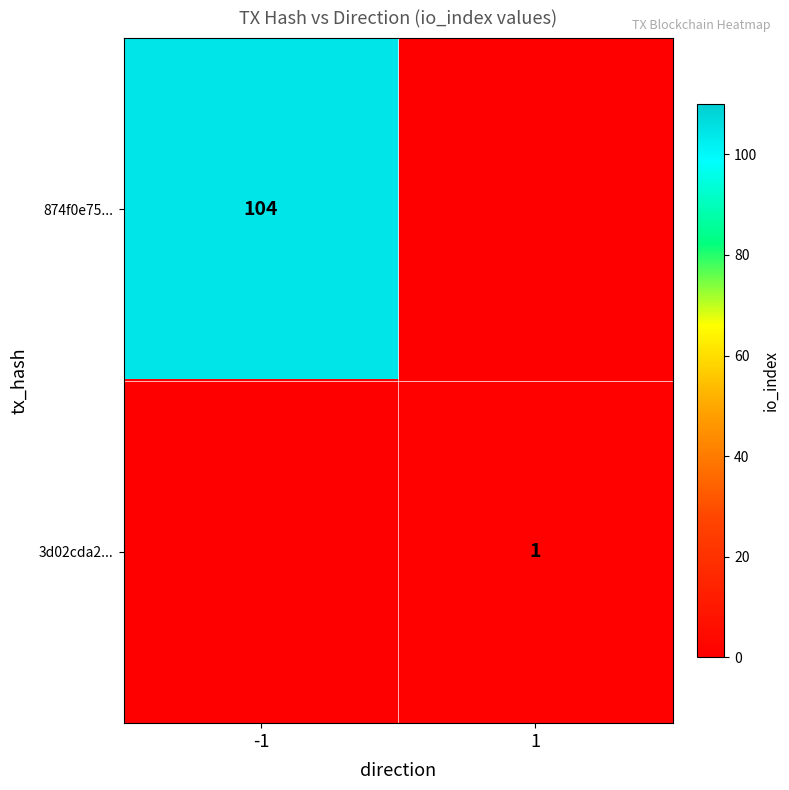

What is the total value across all series at 1?

1